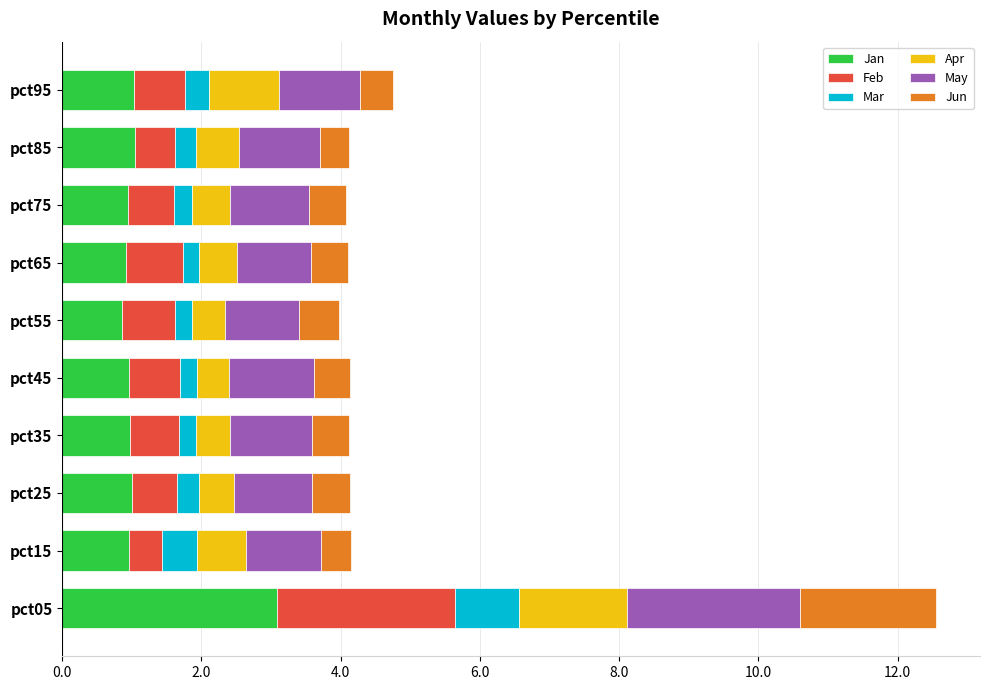

At which category is the sum across all series the highest?

pct05